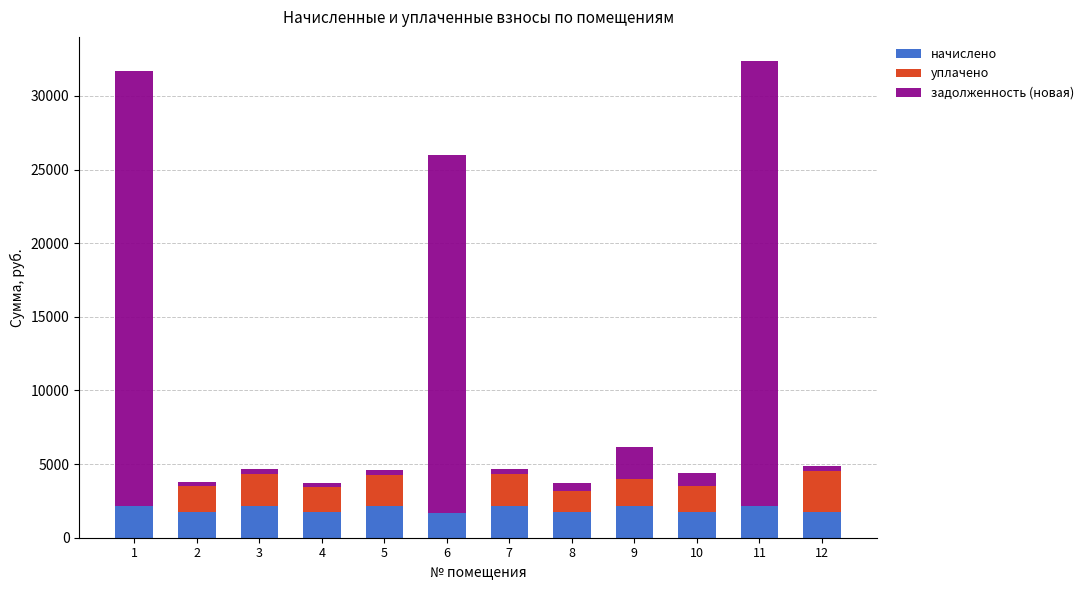

Are the bars grouped side by side (vs. stacked)?

No